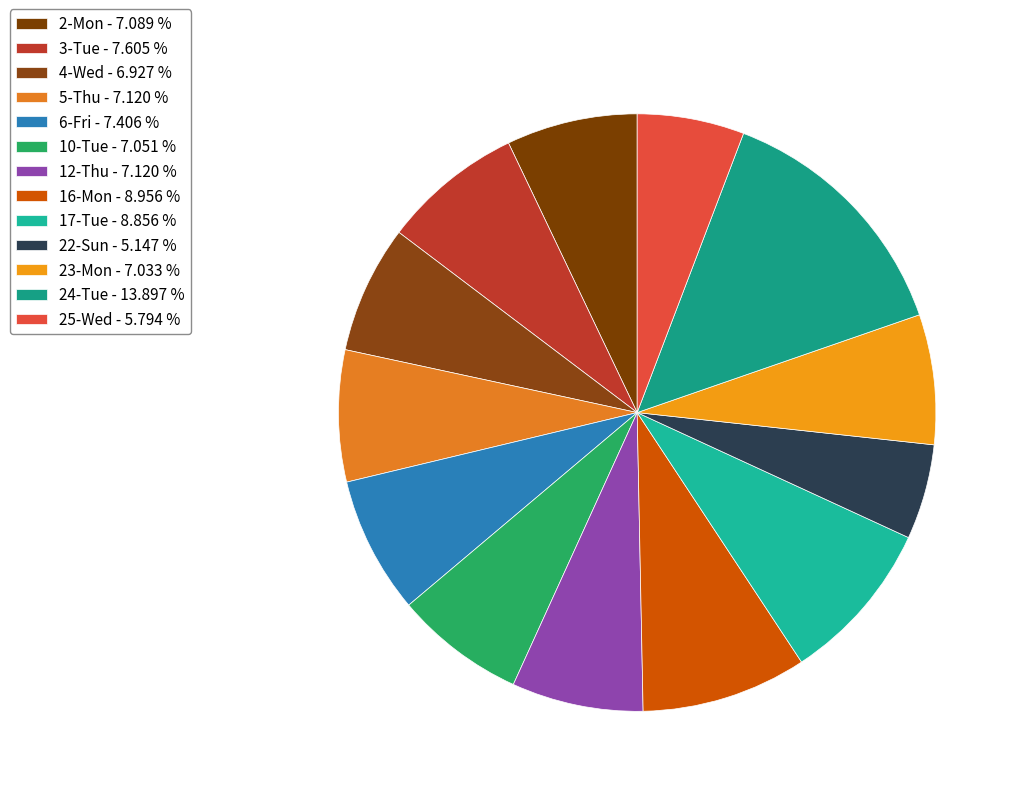

Count the number of slices in the pie.

13